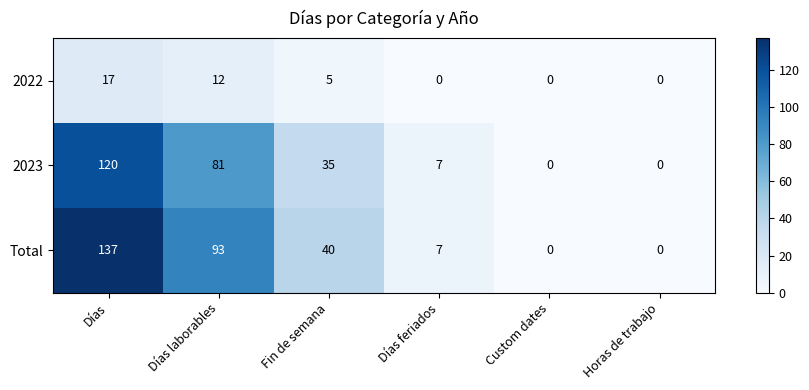

What is the difference between the maximum and minimum values in the Total series?

137